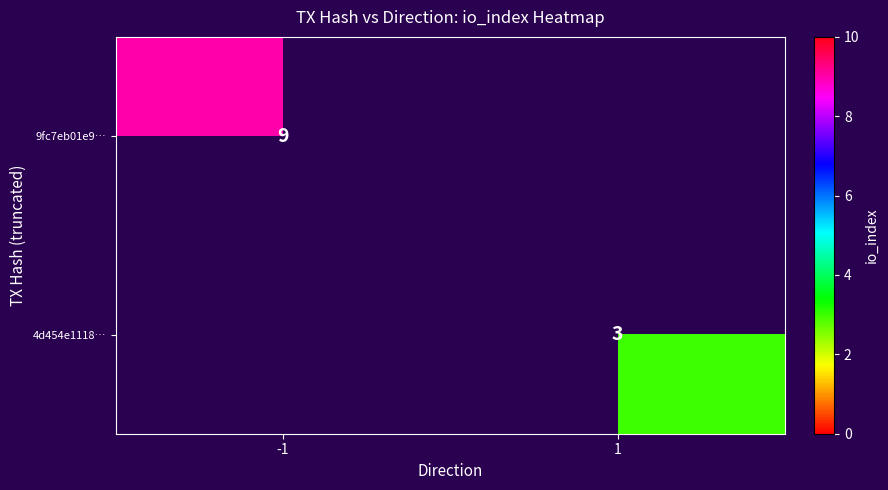

The 4d454e1118… series shows 5 at 1. True or false?

False